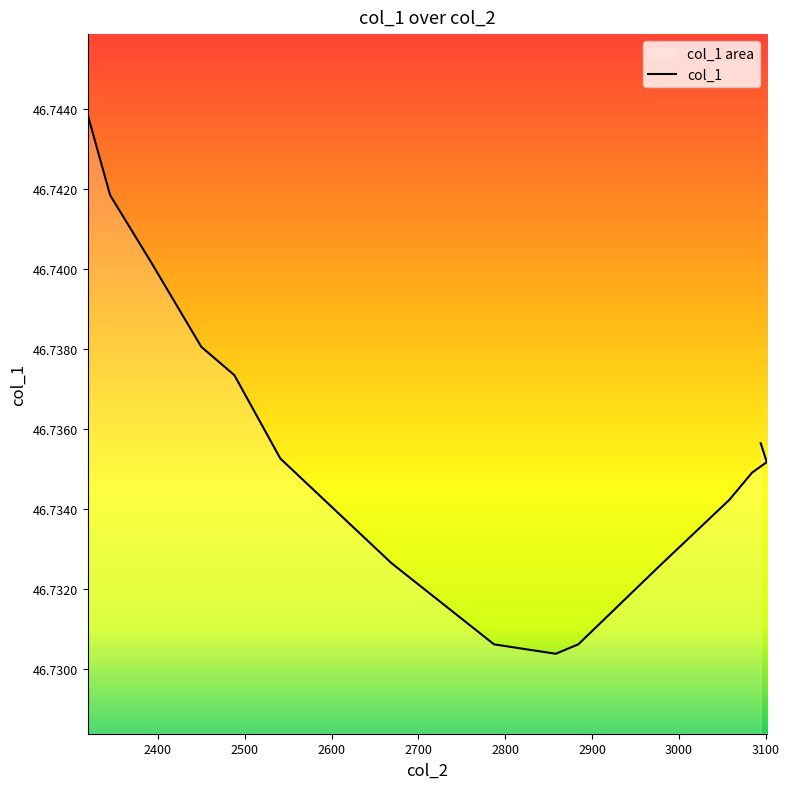

True or false: the data shows 46.7 at 2345.

True